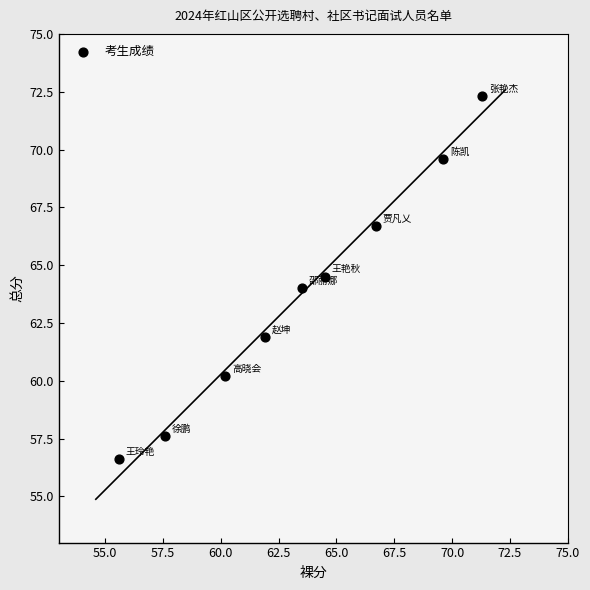

What is the average X value?

63.4